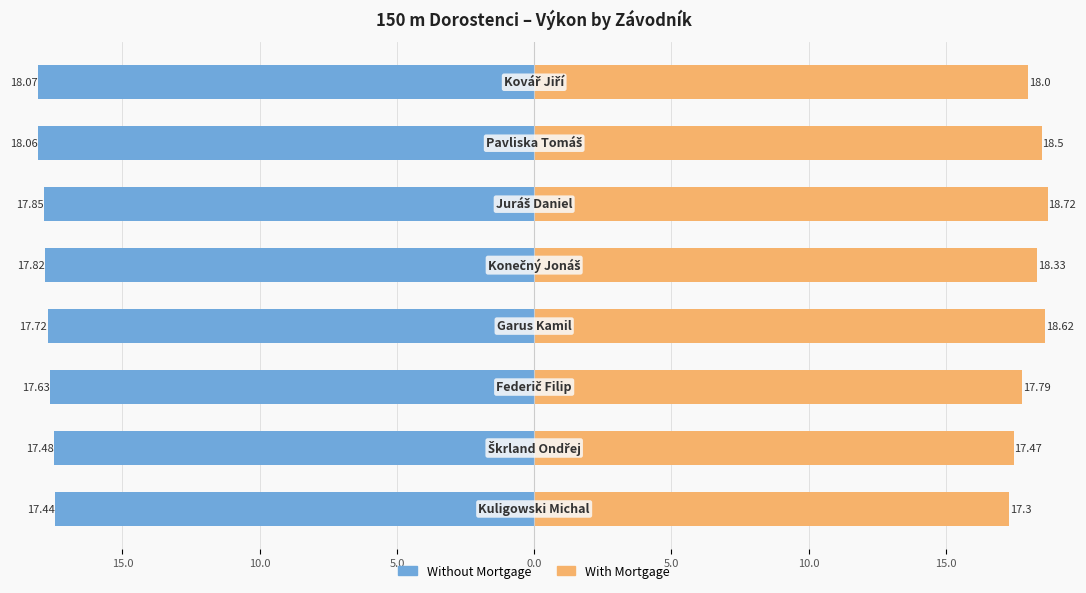

How many data points in With Mortgage are above 18?

4